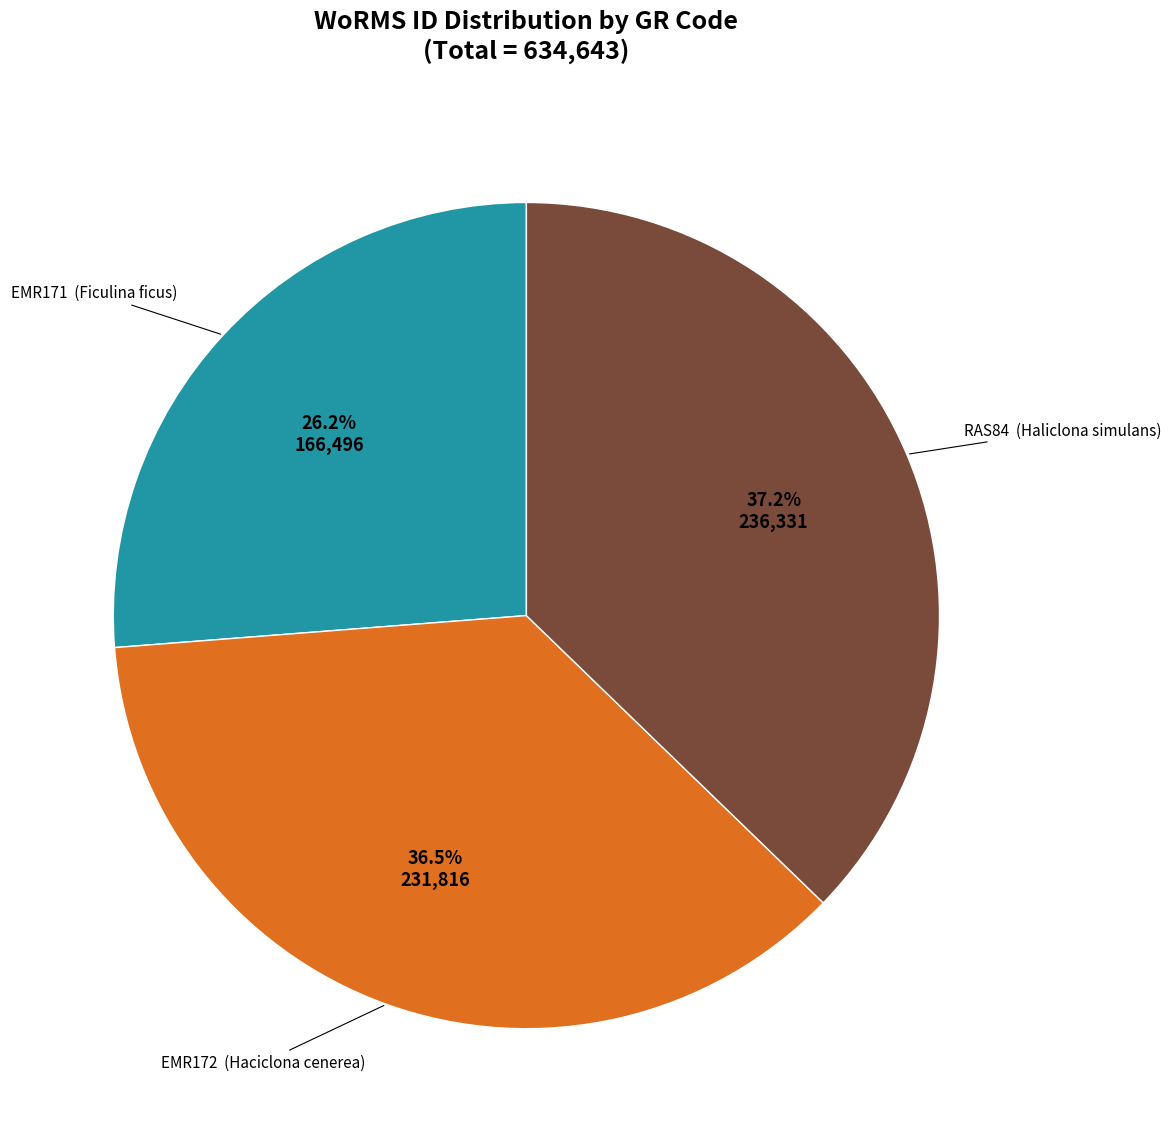

Is there any slice that represents more than half of the pie?

No